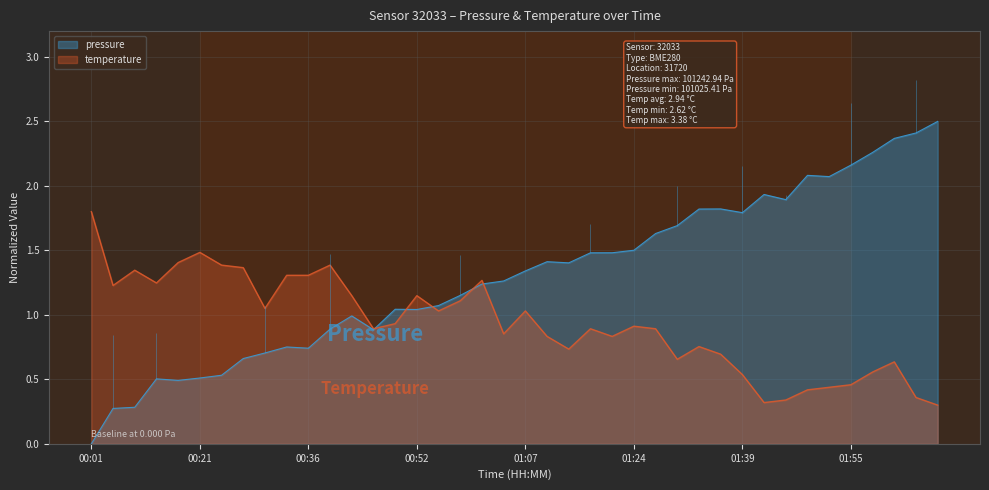

What is the label of the 25th point from the left?

01:20